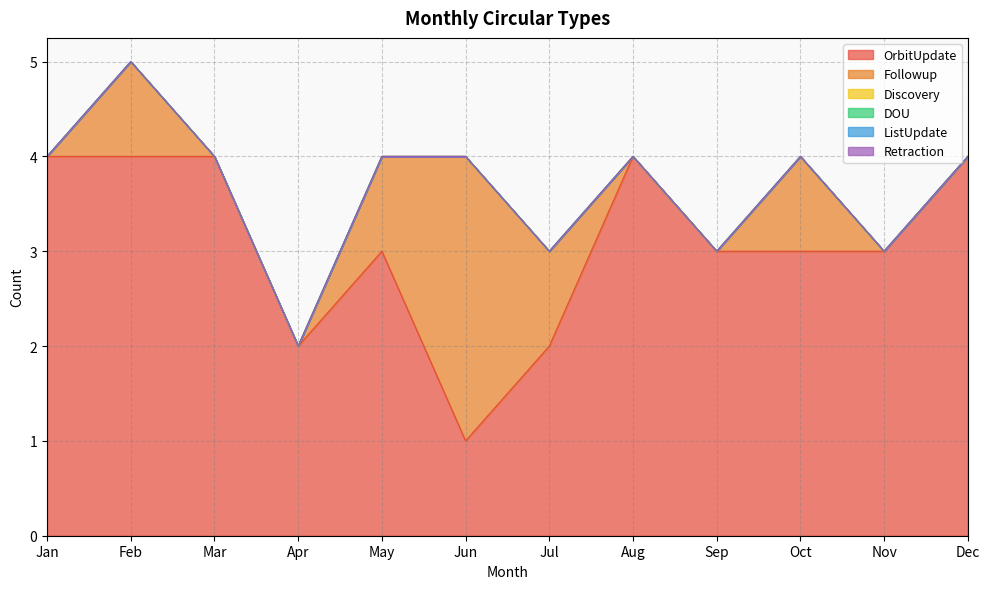

Reading right to left, transcribe all the data shown in this chart.

OrbitUpdate: Dec=4	Nov=3	Oct=3	Sep=3	Aug=4	Jul=2	Jun=1	May=3	Apr=2	Mar=4	Feb=4	Jan=4
Followup: Dec=0	Nov=0	Oct=1	Sep=0	Aug=0	Jul=1	Jun=3	May=1	Apr=0	Mar=0	Feb=1	Jan=0
Discovery: Dec=0	Nov=0	Oct=0	Sep=0	Aug=0	Jul=0	Jun=0	May=0	Apr=0	Mar=0	Feb=0	Jan=0
DOU: Dec=0	Nov=0	Oct=0	Sep=0	Aug=0	Jul=0	Jun=0	May=0	Apr=0	Mar=0	Feb=0	Jan=0
ListUpdate: Dec=0	Nov=0	Oct=0	Sep=0	Aug=0	Jul=0	Jun=0	May=0	Apr=0	Mar=0	Feb=0	Jan=0
Retraction: Dec=0	Nov=0	Oct=0	Sep=0	Aug=0	Jul=0	Jun=0	May=0	Apr=0	Mar=0	Feb=0	Jan=0